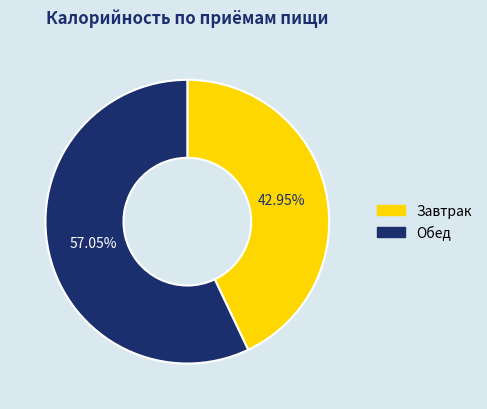

Count the number of slices in the pie.

2